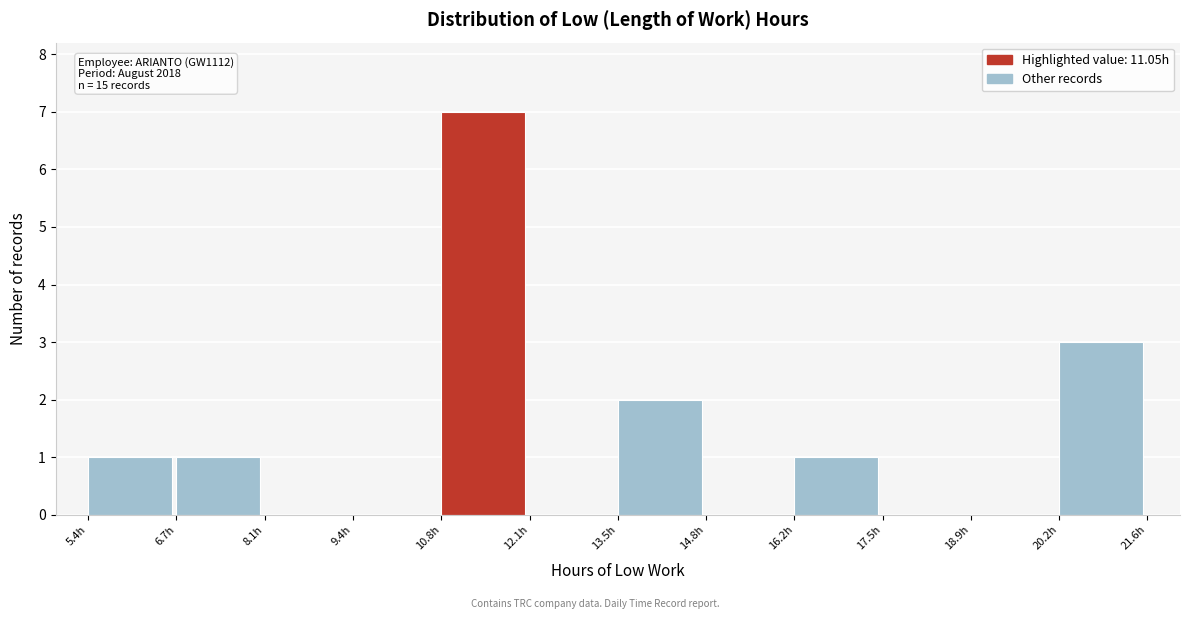

Which range on the x-axis has the tallest bar?

10.8 to 12.2